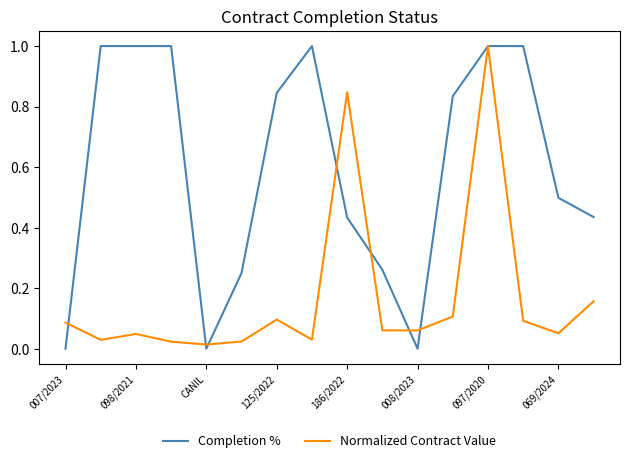

What is the greatest value displayed?

1.0